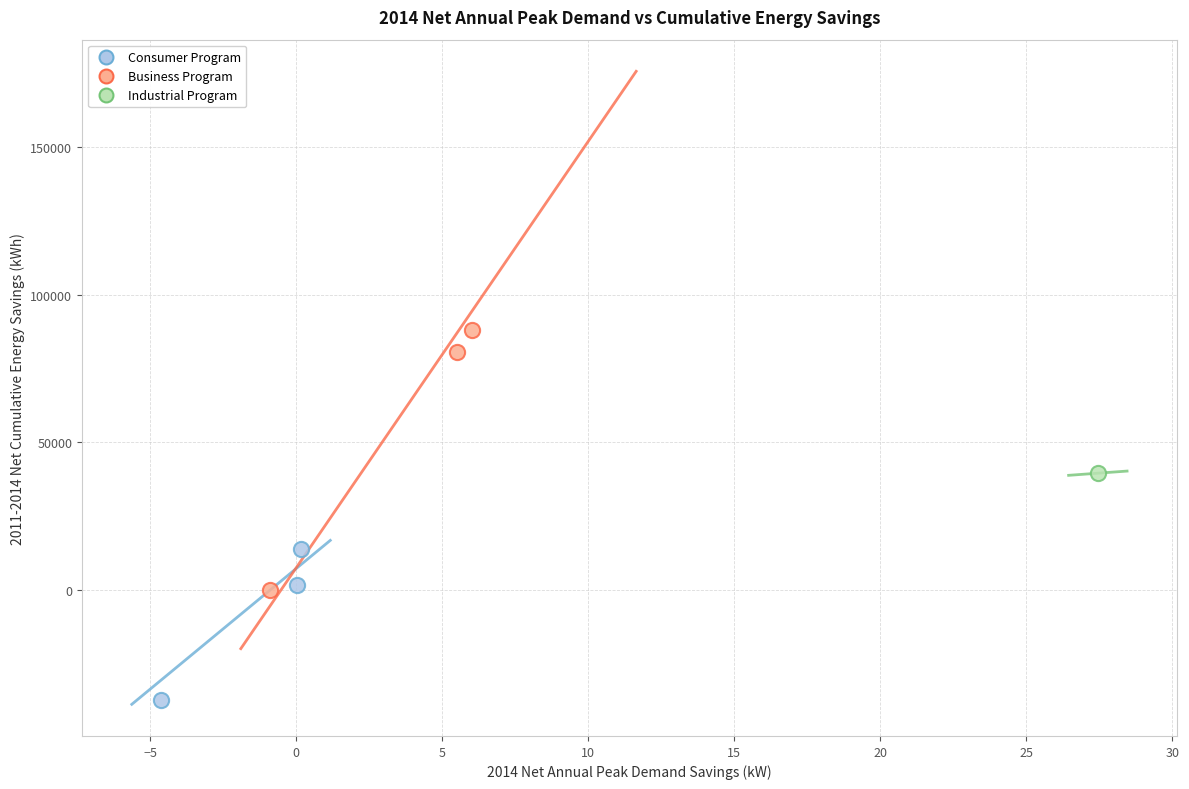

Which series reaches the maximum Y coordinate?

Business Program